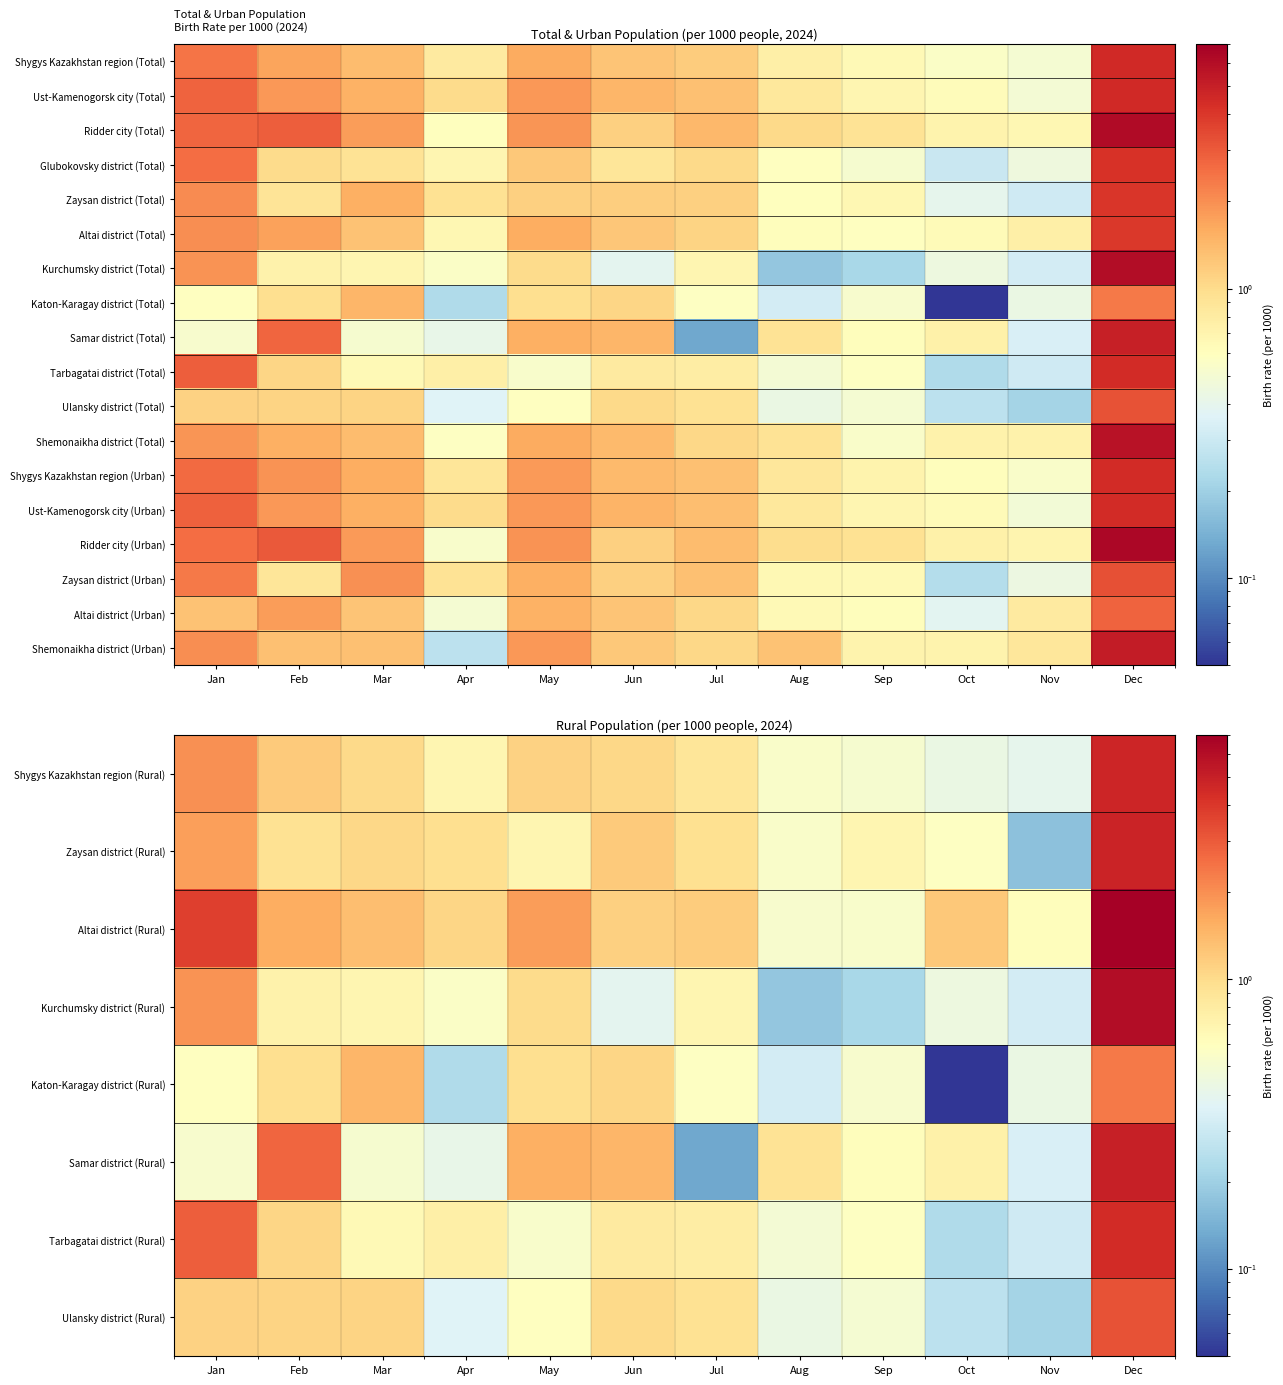

At which label is Shygys Kazakhstan region (Urban) closest to 2?

Feb